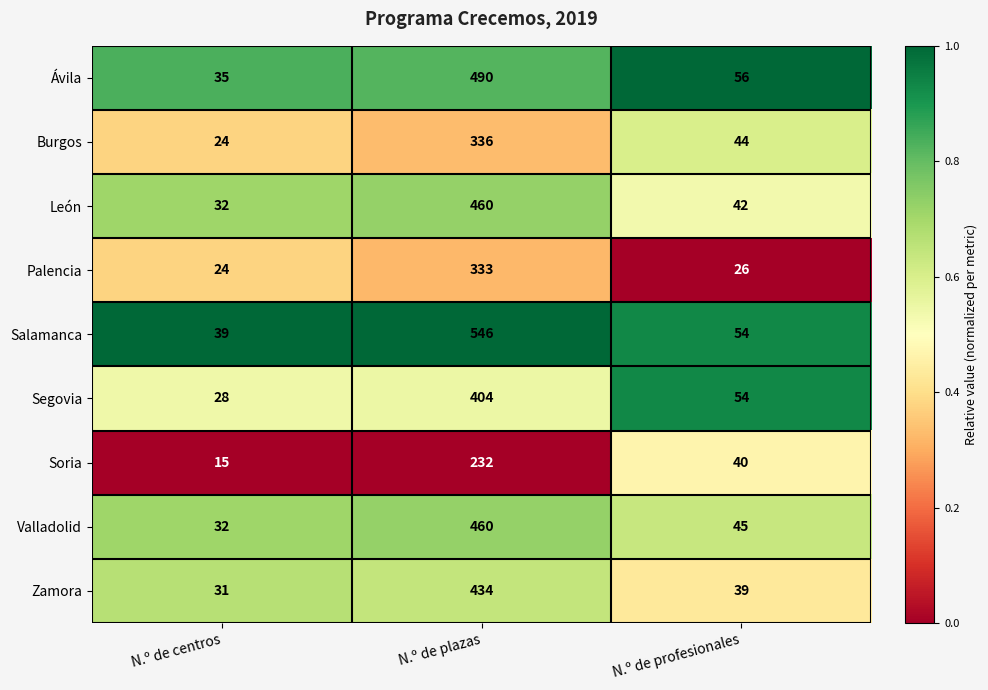

Which series has the largest total across all categories?

Salamanca